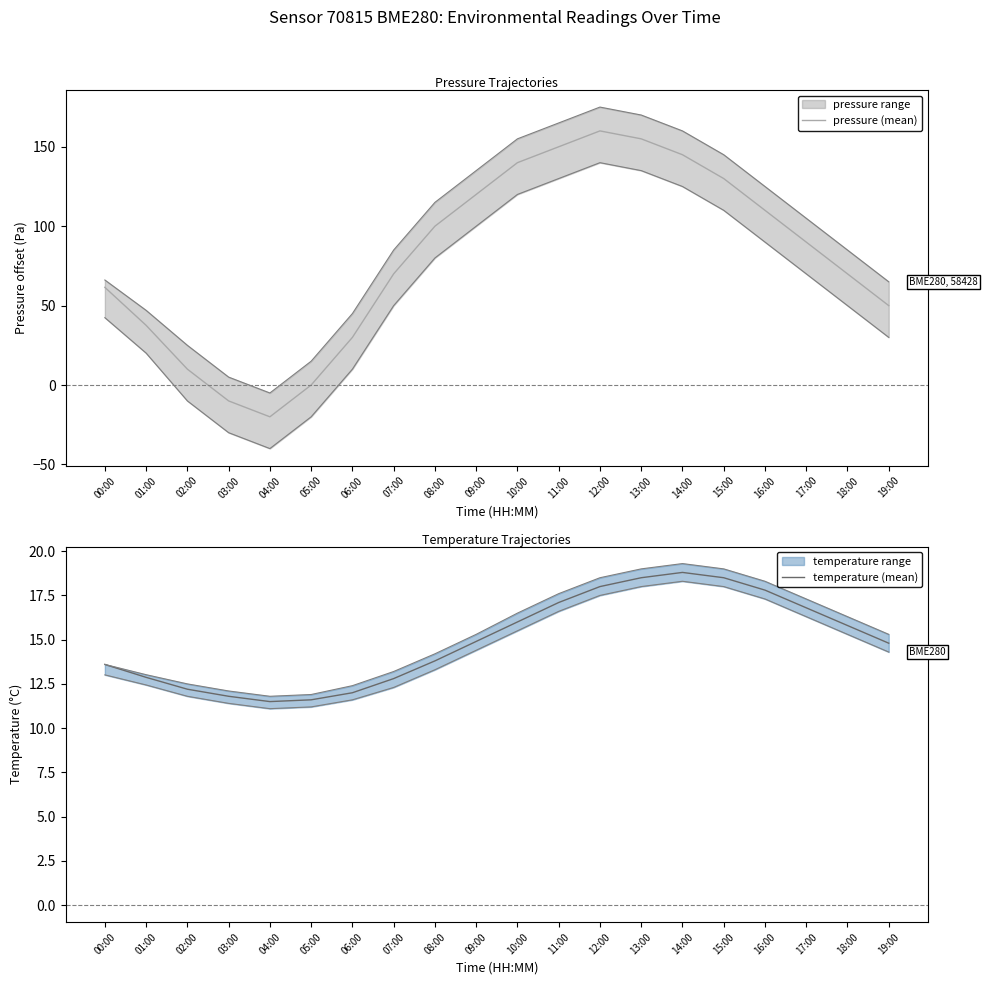

What is the difference between the second highest and minimum values in the pressure (mean) series?

175.0